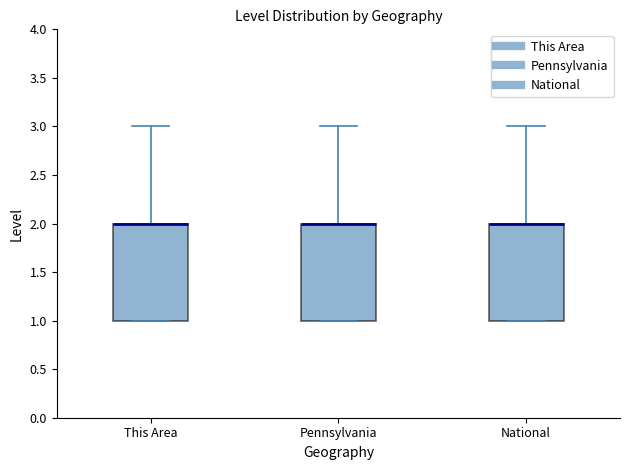

Reading left to right, read every box against the y-axis: the position of its median line, the range the box covers, and the ends of its whiskers. The values are not printed on the chart, so give them approximately, as read against the axis.

This Area: median 2 (drawn on the box's upper edge), box 1 to 2, whiskers 1 to 3
Pennsylvania: median 2 (drawn on the box's upper edge), box 1 to 2, whiskers 1 to 3
National: median 2 (drawn on the box's upper edge), box 1 to 2, whiskers 1 to 3